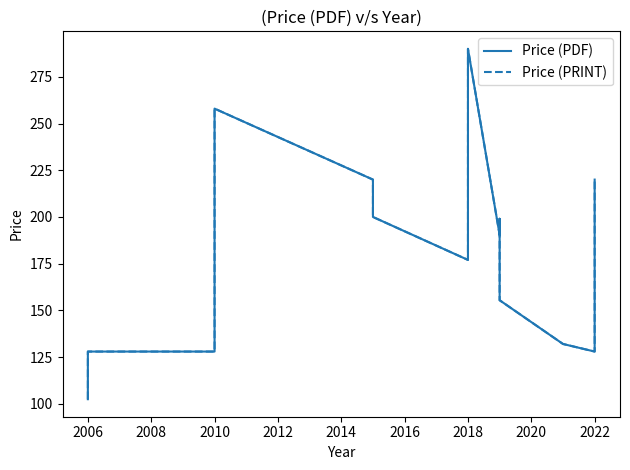

What value does the Price (PRINT) series have at 2010?

127.9